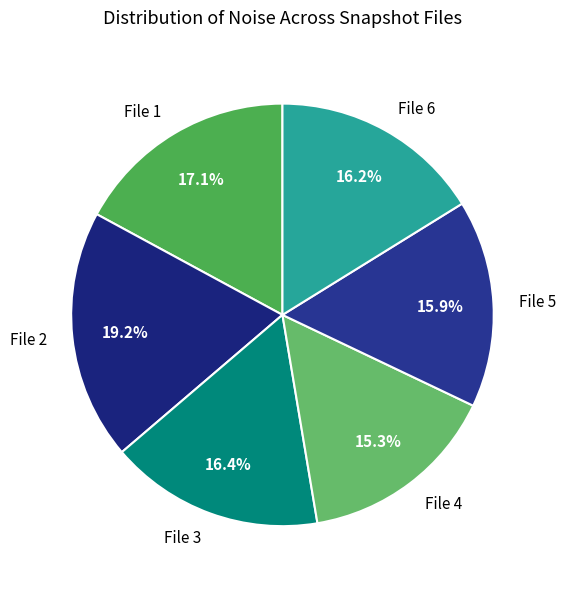

Which category has the biggest portion of the pie?

File 2